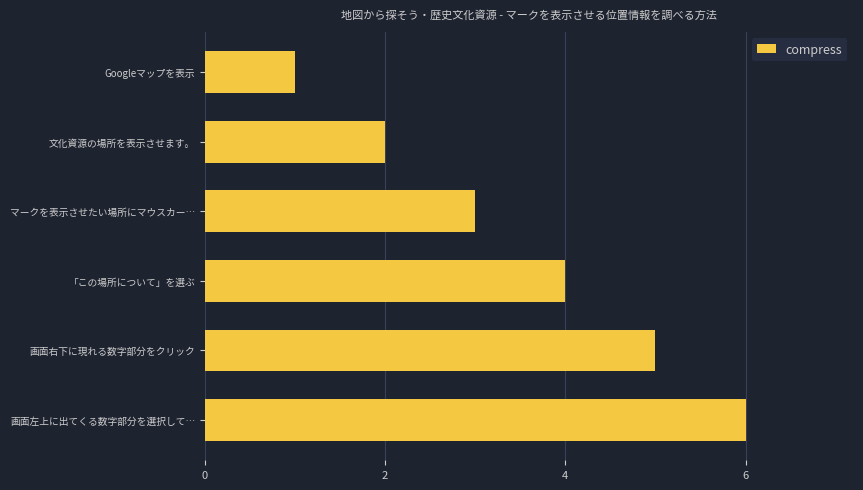

Read the value at 「この場所について」を選ぶ.

4